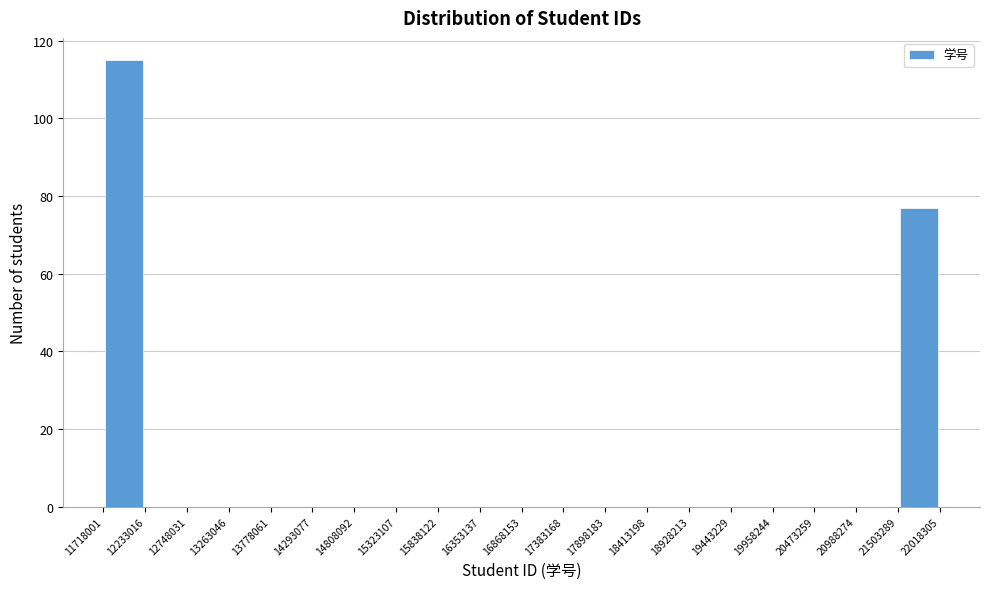

Over which range of the x-axis is the bar tallest?

11718001 to 12233016